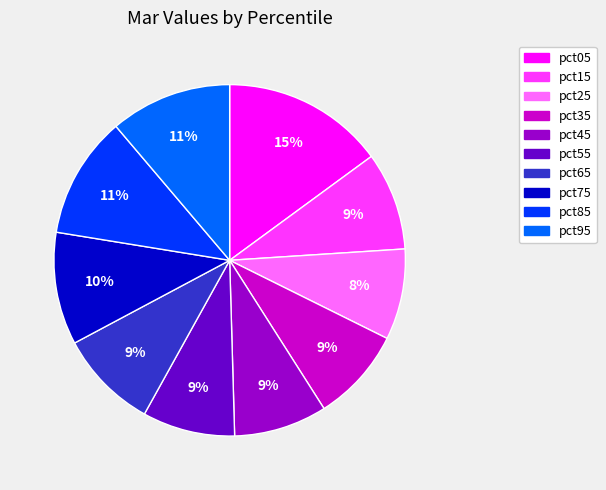

Do pct05 and pct45 together represent more than half of the pie?

No